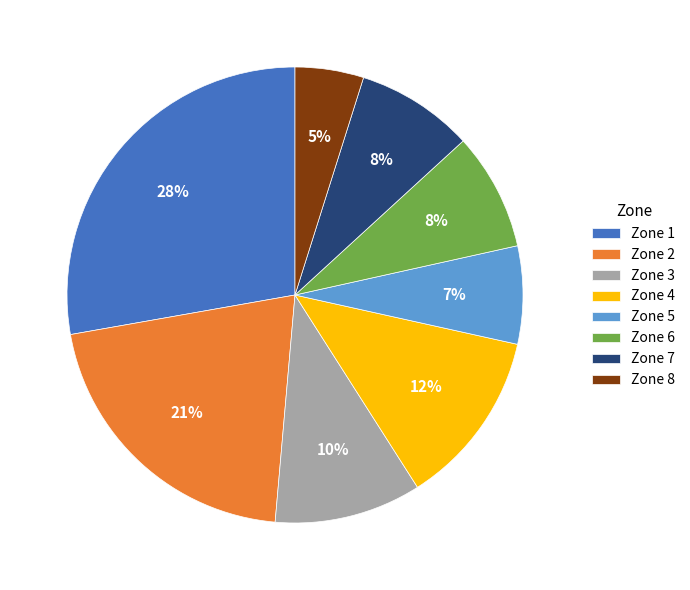

Count the number of slices in the pie.

8